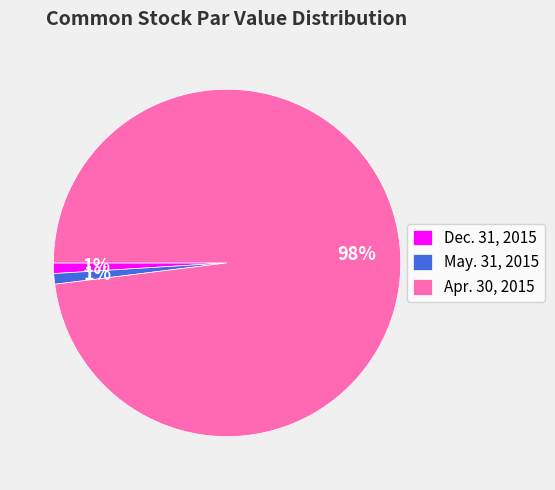

To the nearest percent, what is the average slice percentage?

33%